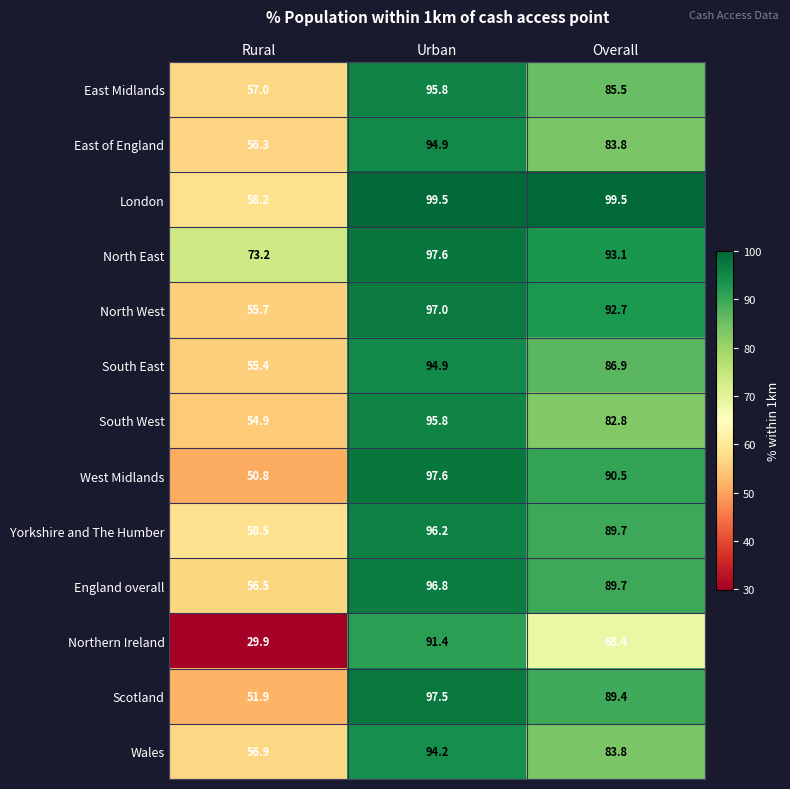

At how many categories does at least one series exceed 65?

3